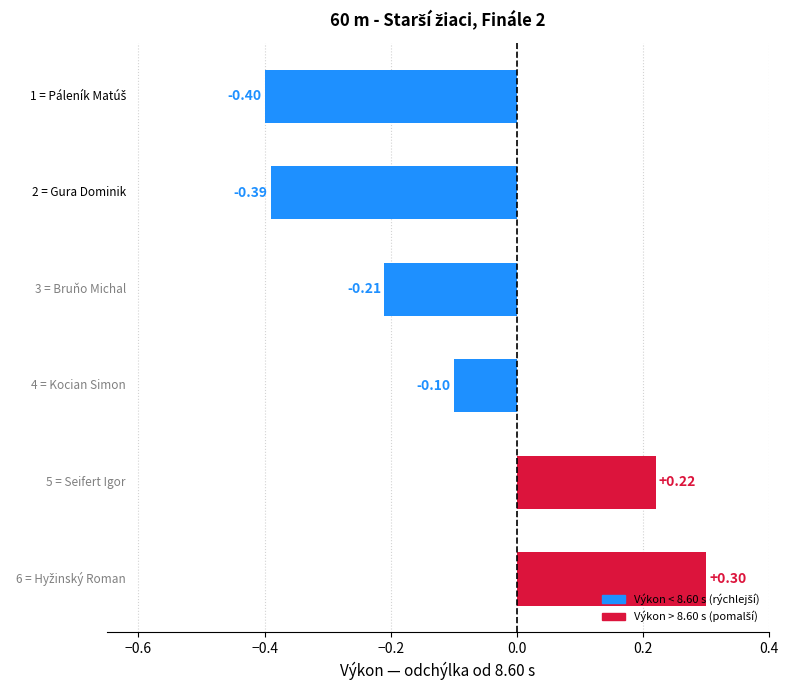

What is the difference between the maximum and minimum values?

0.7